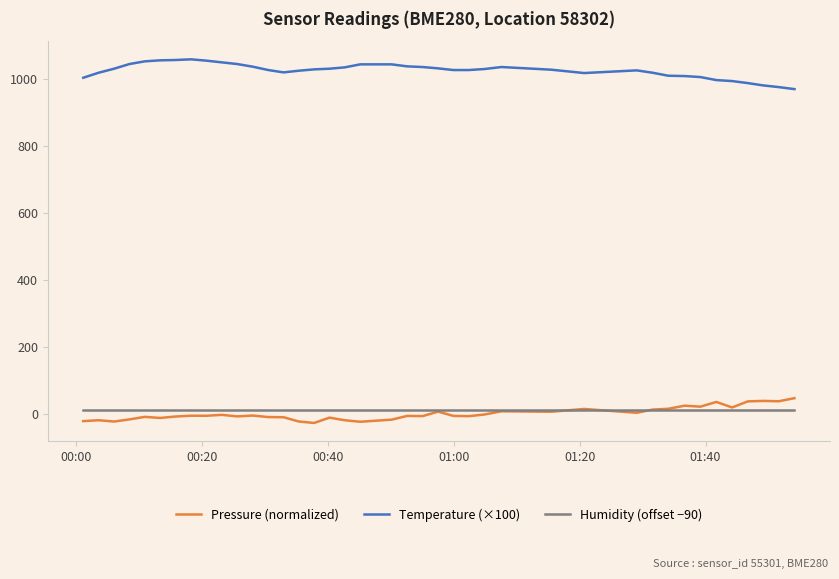

True or false: Temperature (×100) and Humidity (offset −90) cross at least once.

False